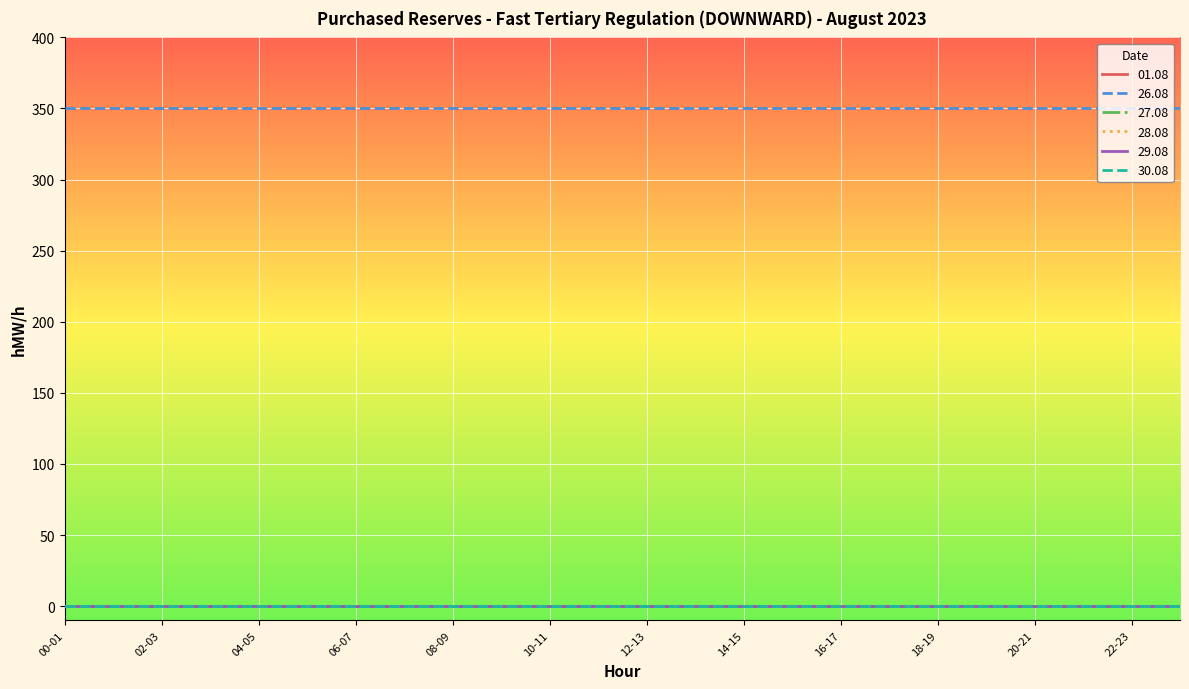

Which series has the widest spread of values?

01.08